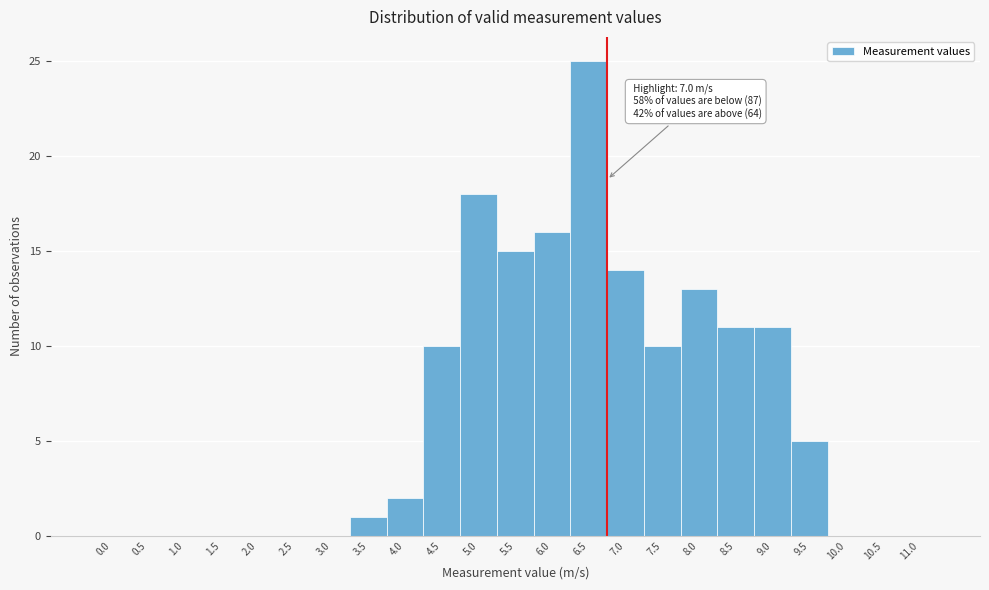

Reading left to right, extract all data points from this chart.

0.0=0	0.5=0	1.0=0	1.5=0	2.0=0	2.5=0	3.0=0	3.5=1	4.0=2	4.5=10	5.0=18	5.5=15	6.0=16	6.5=25	7.0=14	7.5=10	8.0=13	8.5=11	9.0=11	9.5=5	10.0=0	10.5=0	11.0=0